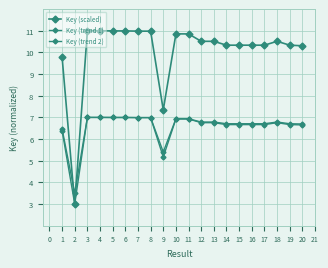

How many interior local valleys does the Key (scaled) series have?

6